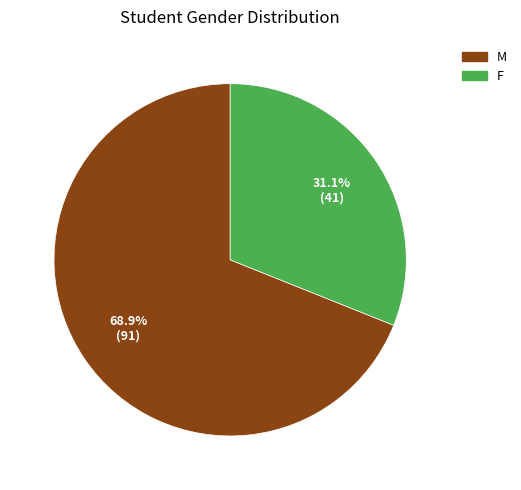

Count the number of slices in the pie.

2